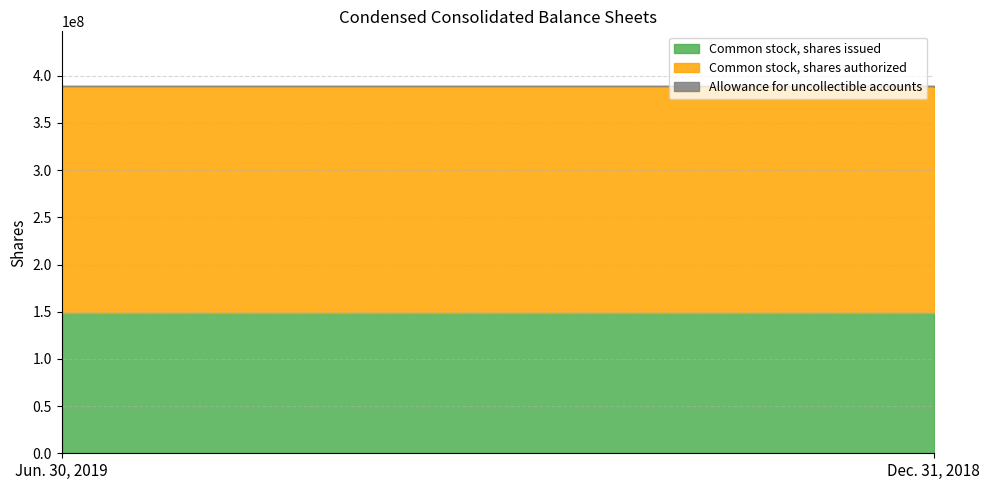

Between Jun. 30, 2019 and Dec. 31, 2018, which is larger?

Jun. 30, 2019